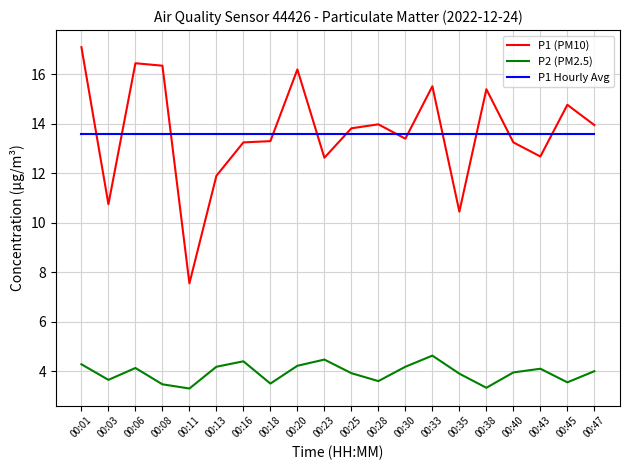

At 00:23, list the series in order from largest to smallest.

P1 Hourly Avg, P1 (PM10), P2 (PM2.5)